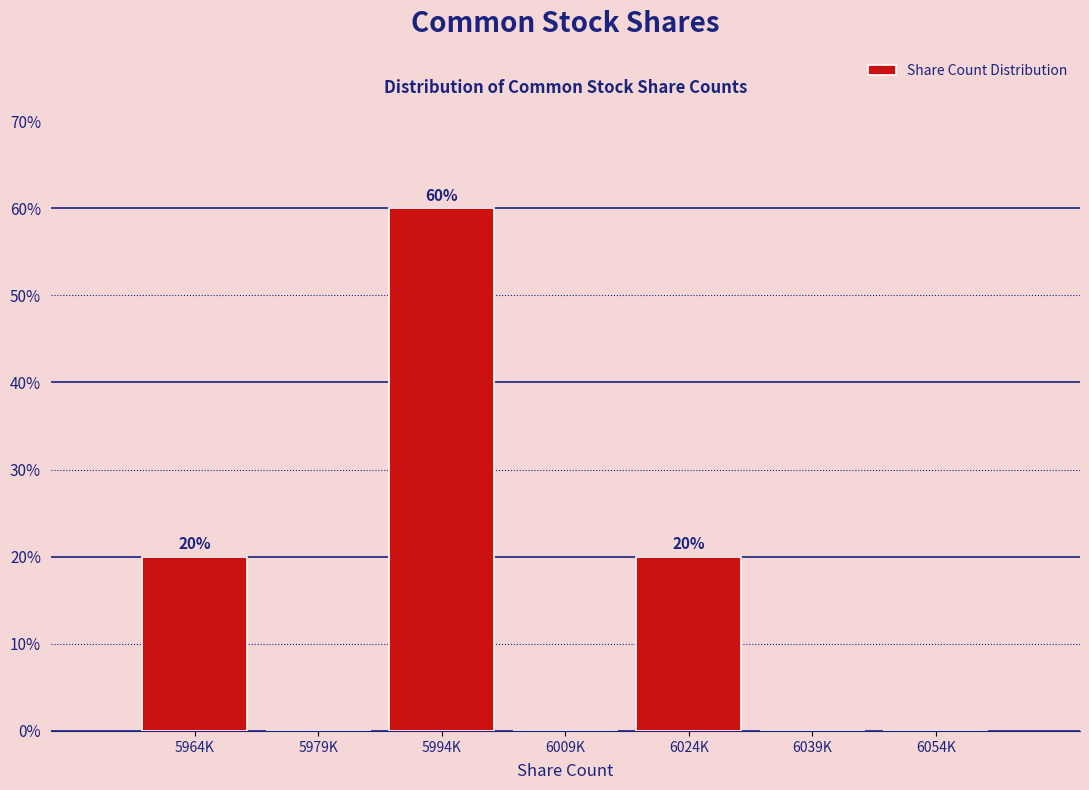

Reading left to right, extract all data points from this chart.

5964K=20	5979K=0	5994K=60	6009K=0	6024K=20	6039K=0	6054K=0